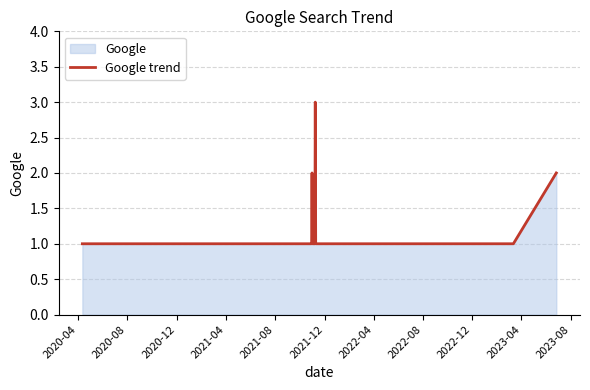

What is the greatest value displayed?

3